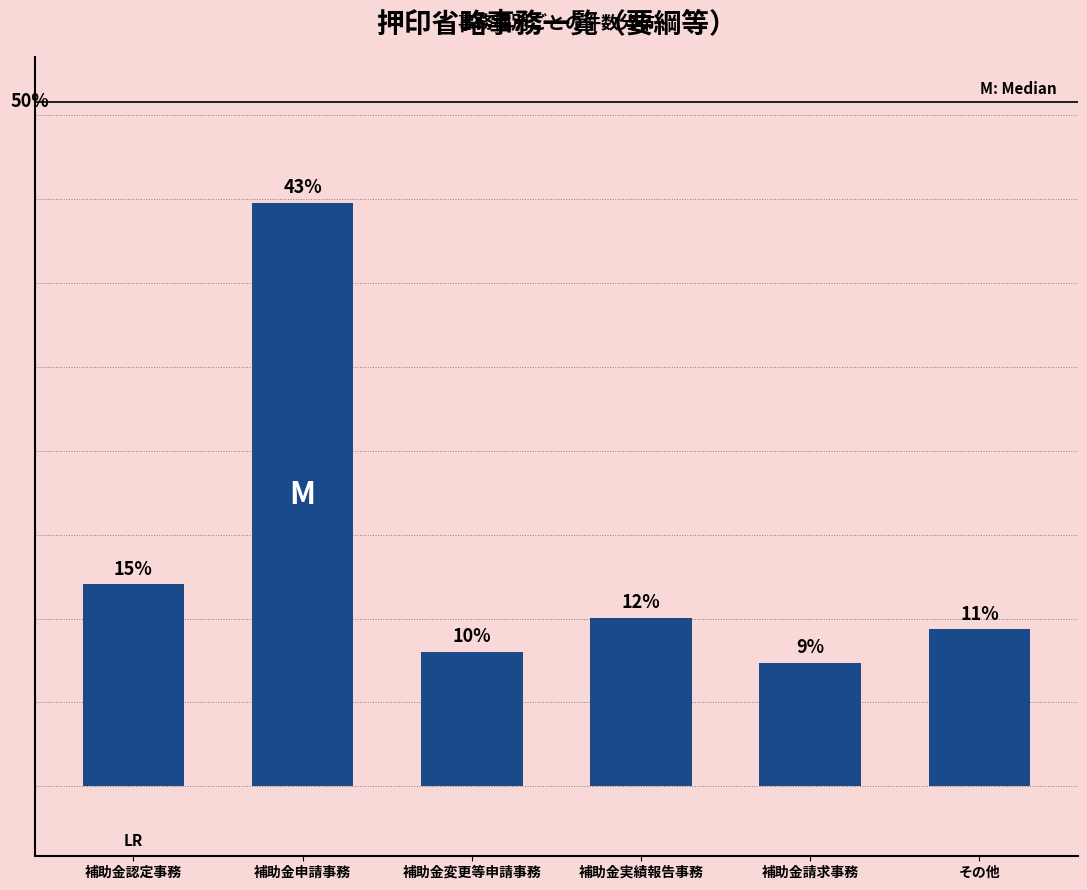

Are the bars horizontal?

No